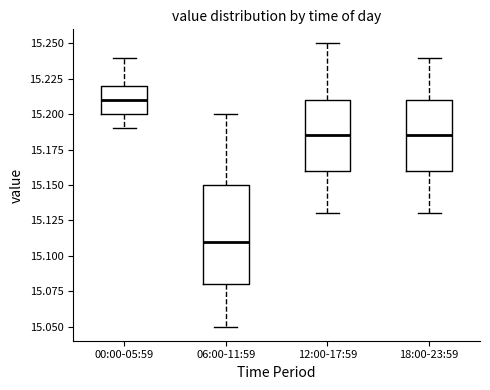

Reading left to right, read every box against the y-axis: the position of its median line, the range the box covers, and the ends of its whiskers. The values are not printed on the chart, so give them approximately, as read against the axis.

00:00-05:59: median 15.210, box 15.200 to 15.220, whiskers 15.190 to 15.240
06:00-11:59: median 15.110, box 15.080 to 15.150, whiskers 15.050 to 15.200
12:00-17:59: median 15.185, box 15.160 to 15.210, whiskers 15.130 to 15.250
18:00-23:59: median 15.185, box 15.160 to 15.210, whiskers 15.130 to 15.240